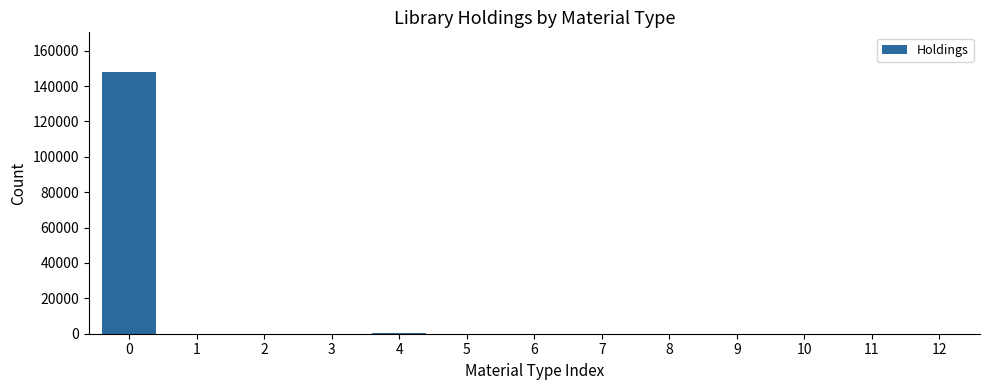

The value at 0 is 148159. True or false?

True